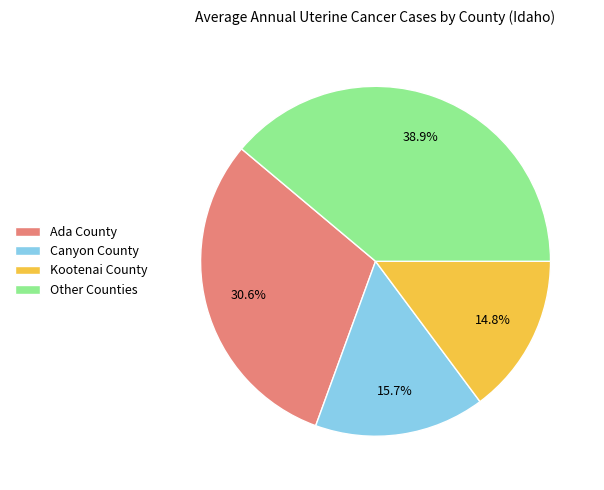

Which has a higher value, Ada County or Canyon County?

Ada County